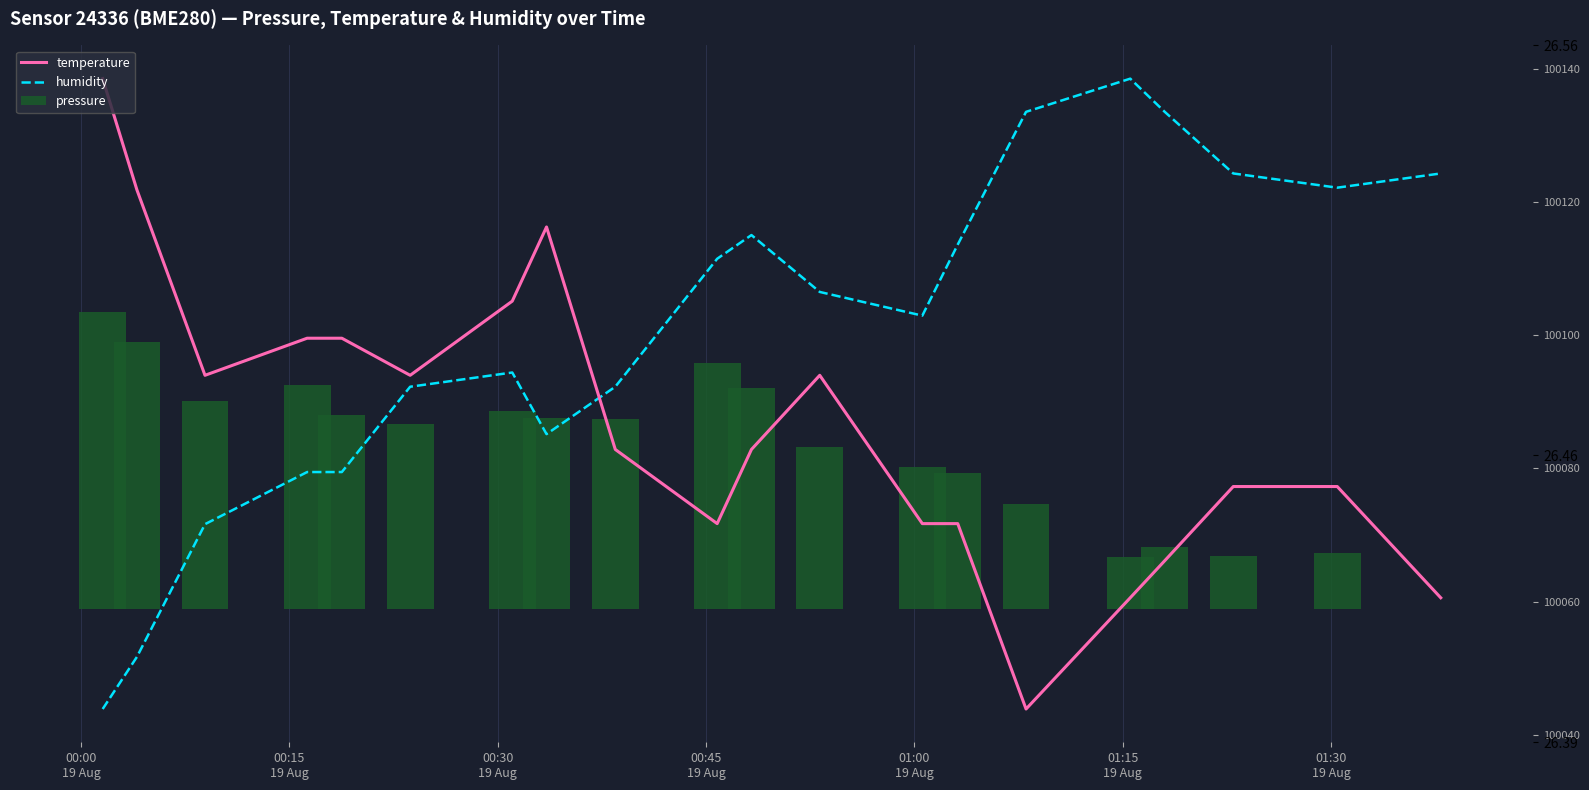

How many bars are there in each group?

3